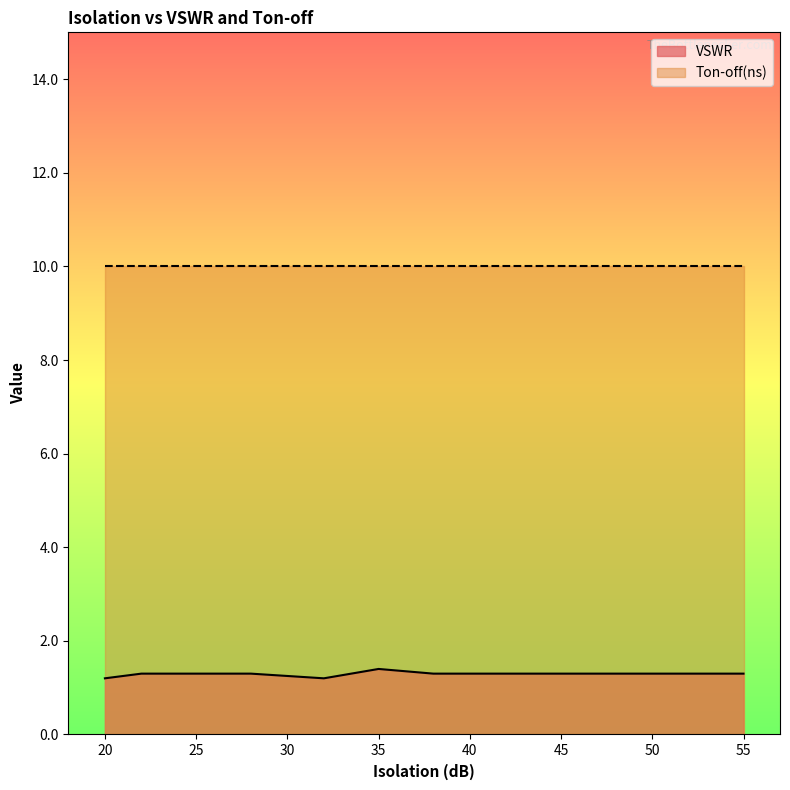

What is the value of the 4th point from the left?

1.3